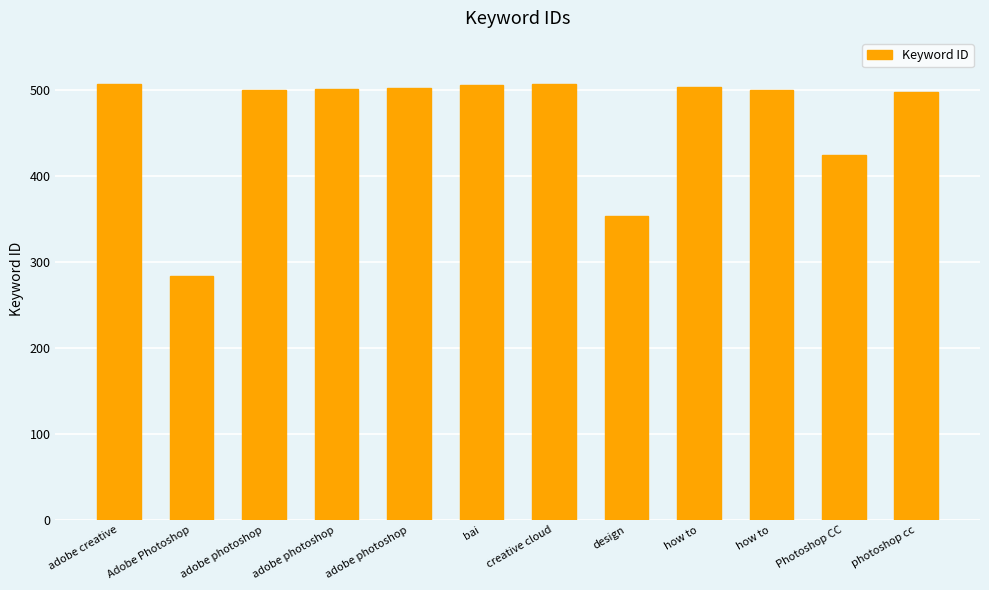

Approximately how many times larger is the value at design compared to photoshop cc?

0.7